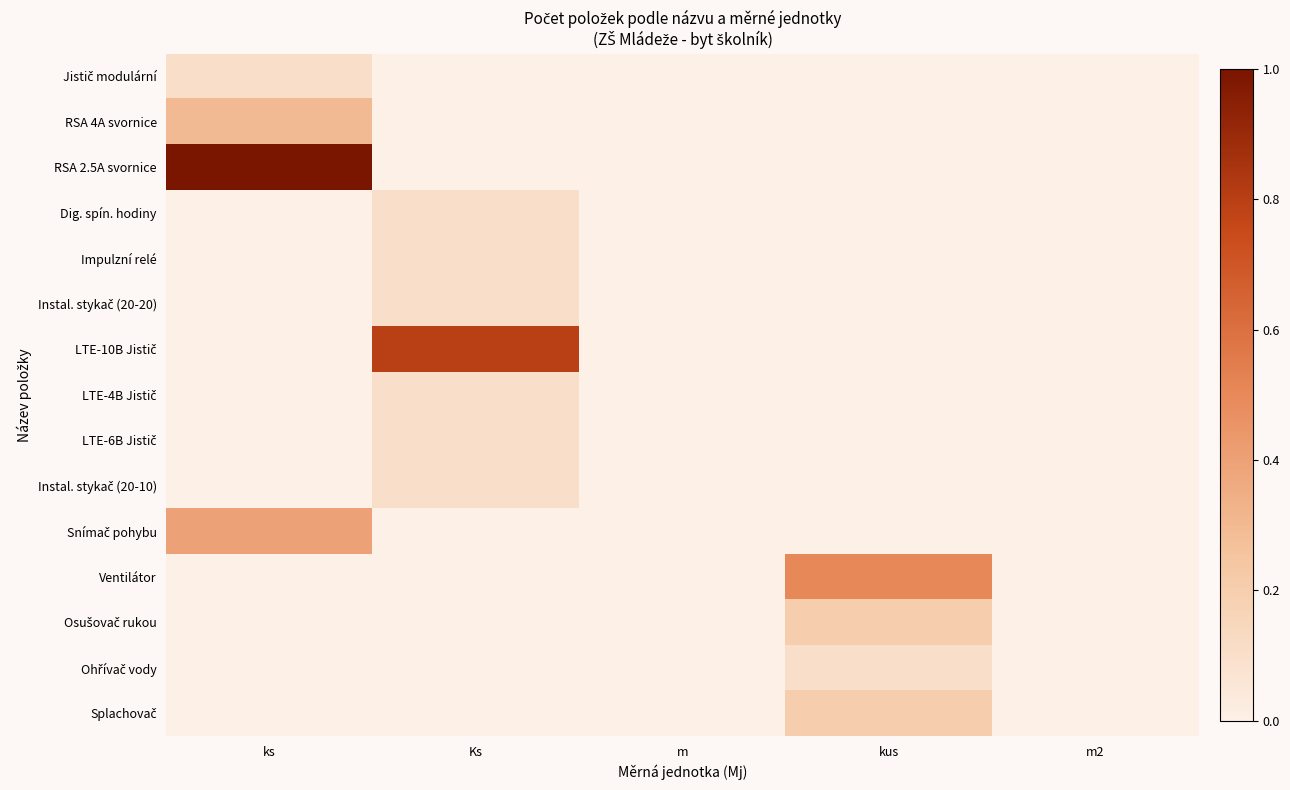

Is the value of Splachovač at kus greater than the value of Instal. stykač (20-20) at m?

Yes